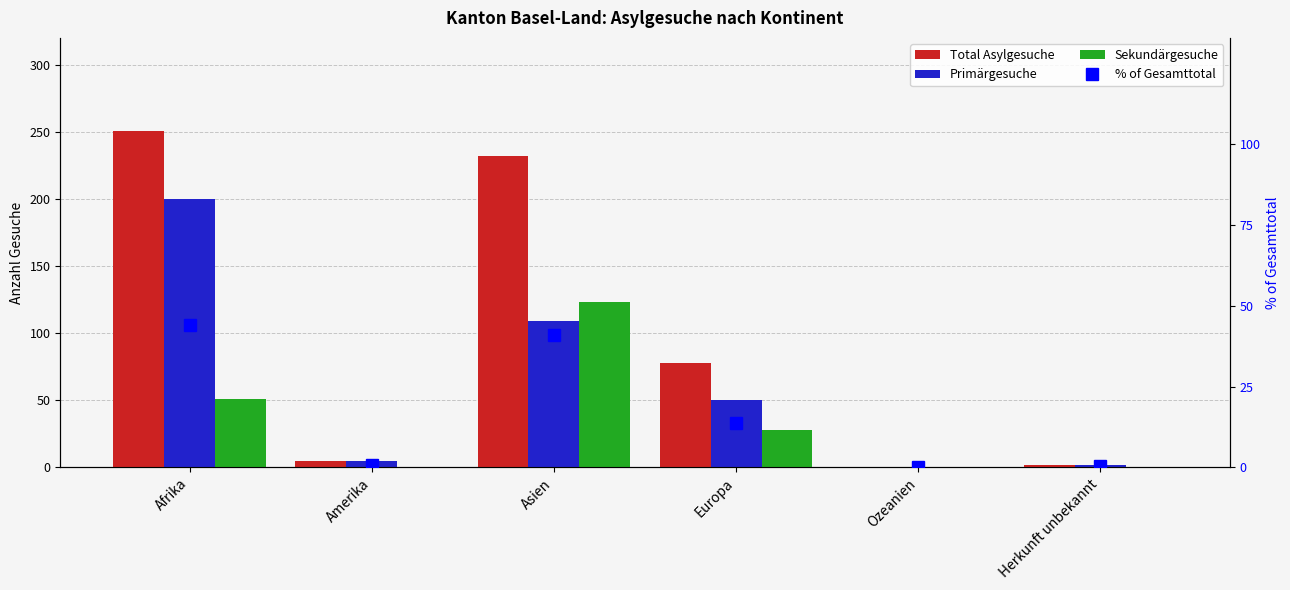

What is the highest value of the Primärgesuche series?

200.0